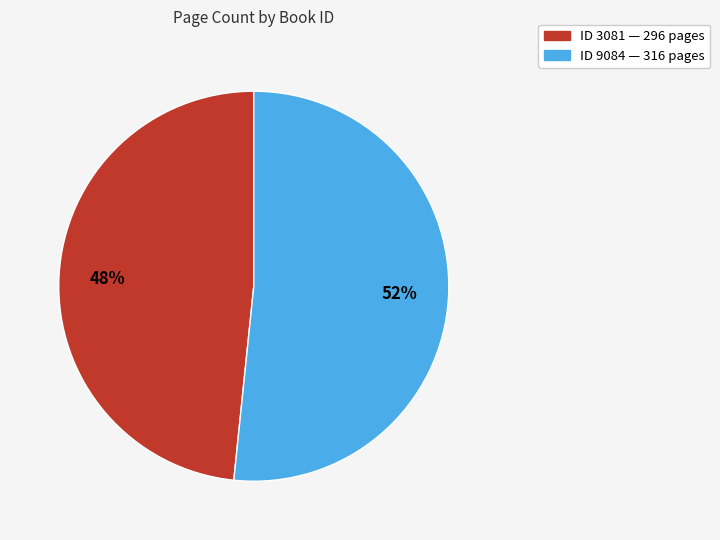

Is there a majority slice in this chart?

Yes